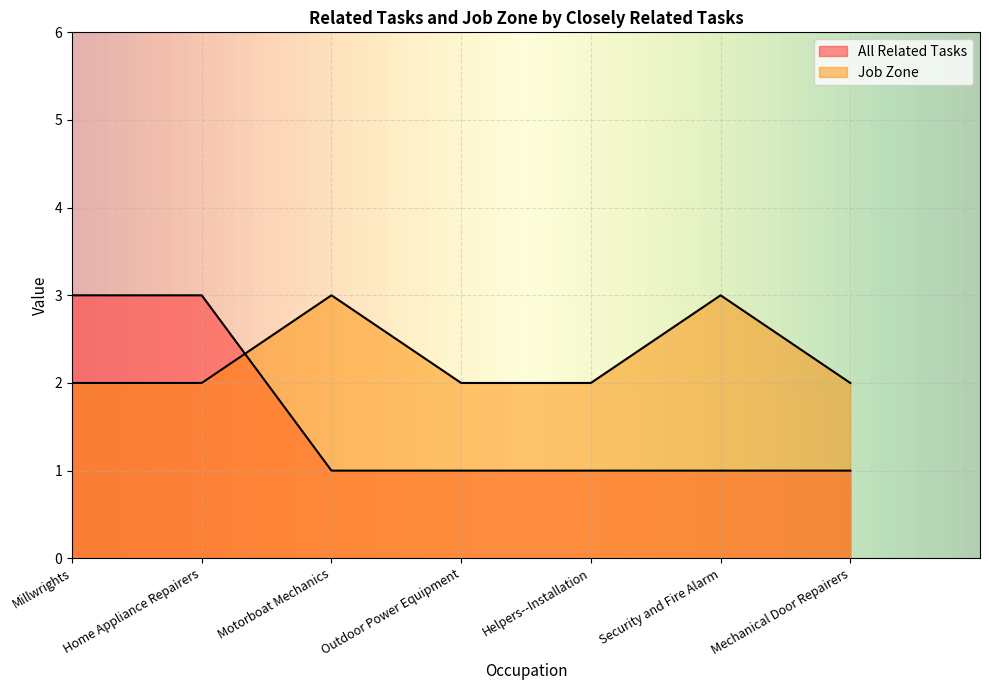

How many lines are shown in the chart?

2